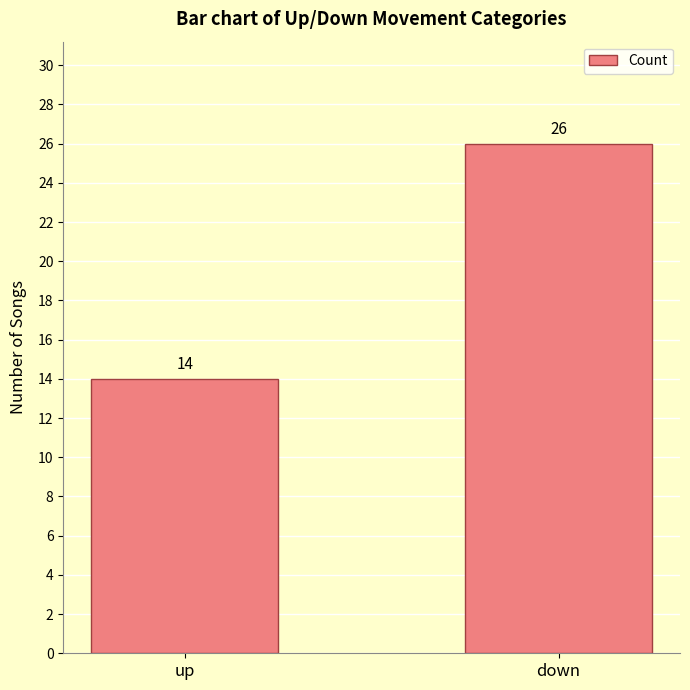

What is the sum of the values at up and down?

40